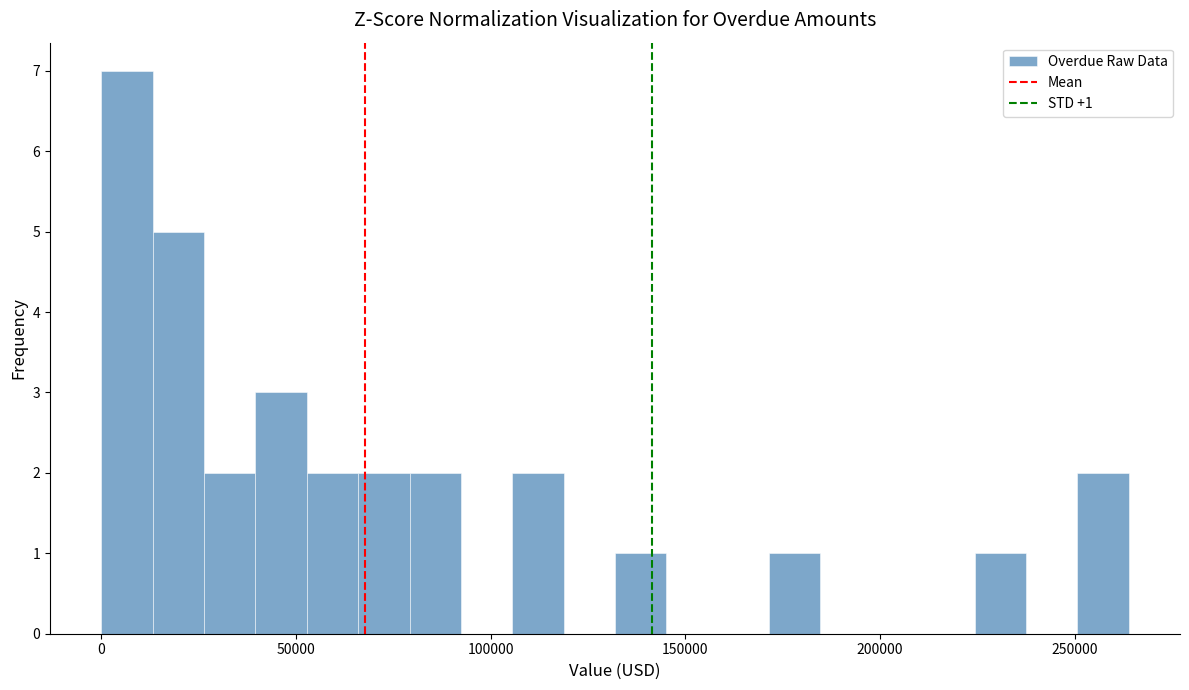

Read against the x-axis, roughly where is the centre of the tallest bar?

5000